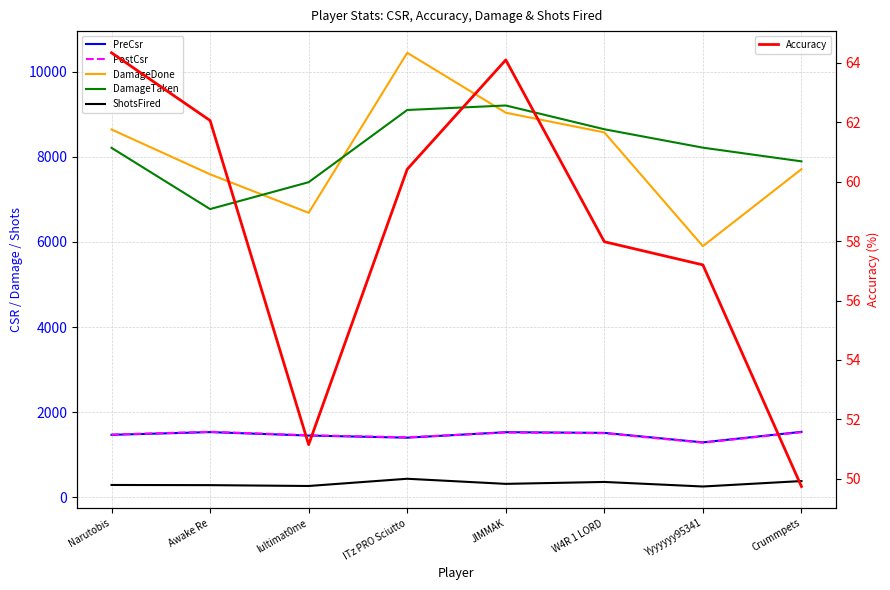

Read the PostCsr value at Awake Re.

1537.0